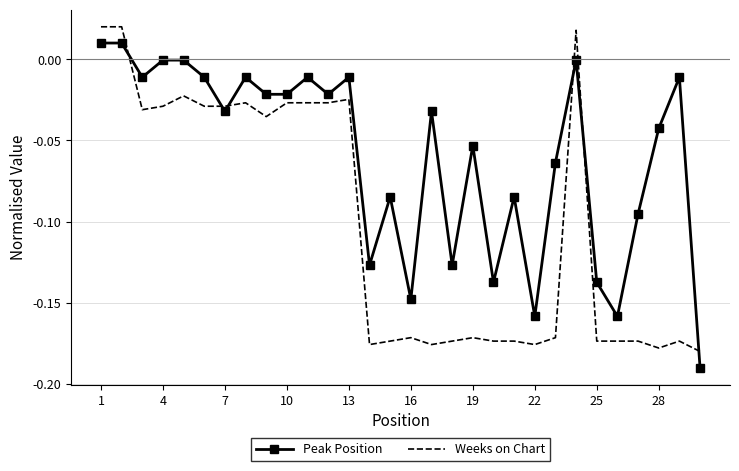

Rank the series by their maximum value, from lowest to highest.

Peak Position, Weeks on Chart